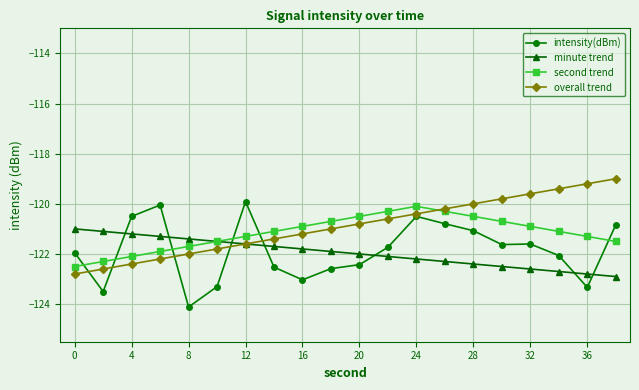

What are all the series names shown in the legend?

intensity(dBm), minute trend, second trend, overall trend